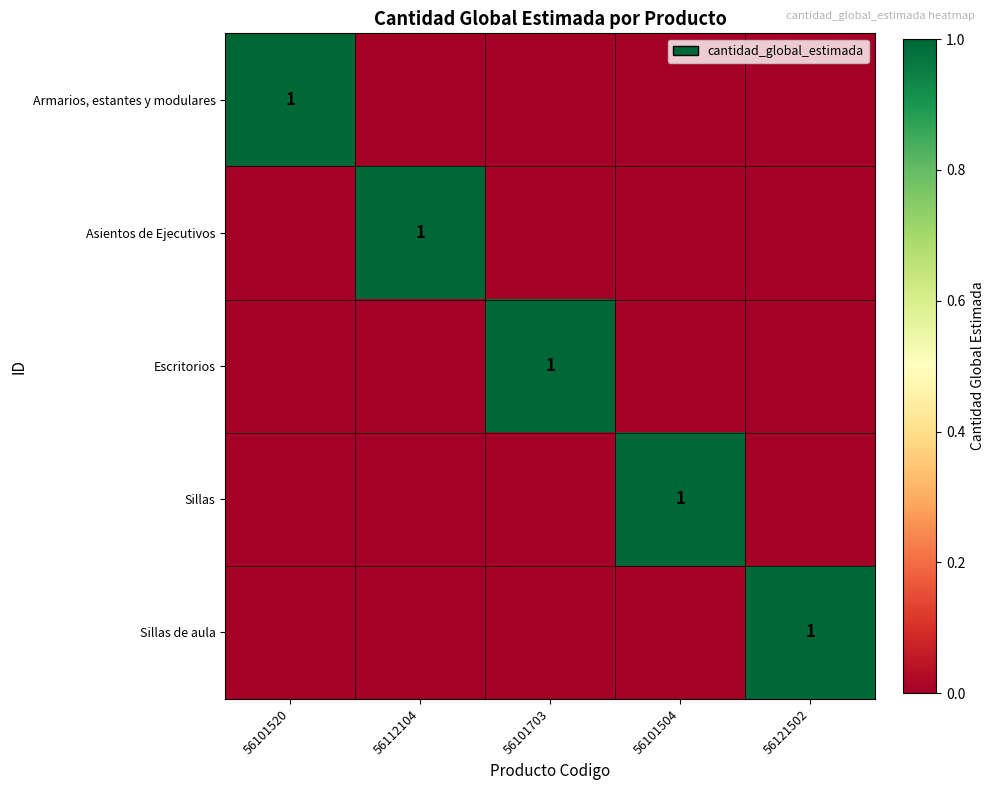

Is it true that Armarios, estantes y modulares equals 1 at 56101520?

True